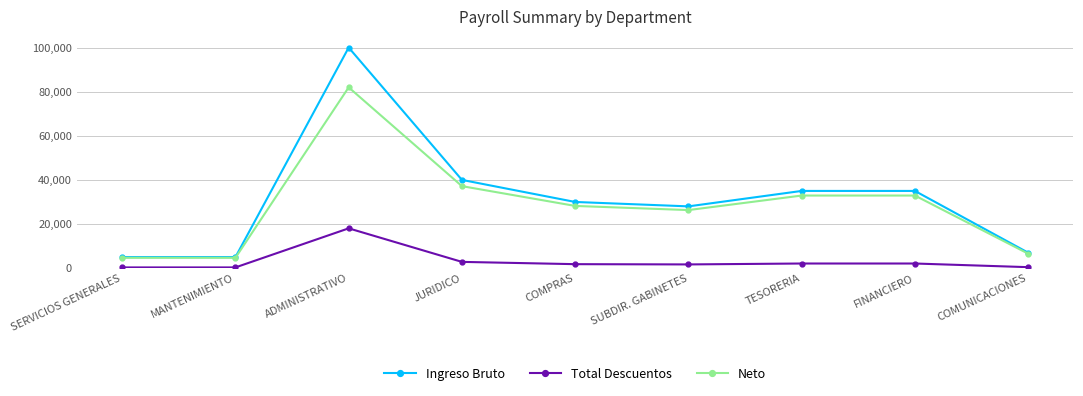

What is the minimum value for Ingreso Bruto?

5000.0